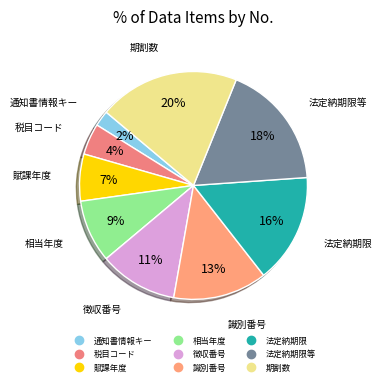

Which category has the smallest portion of the pie?

通知書情報キー